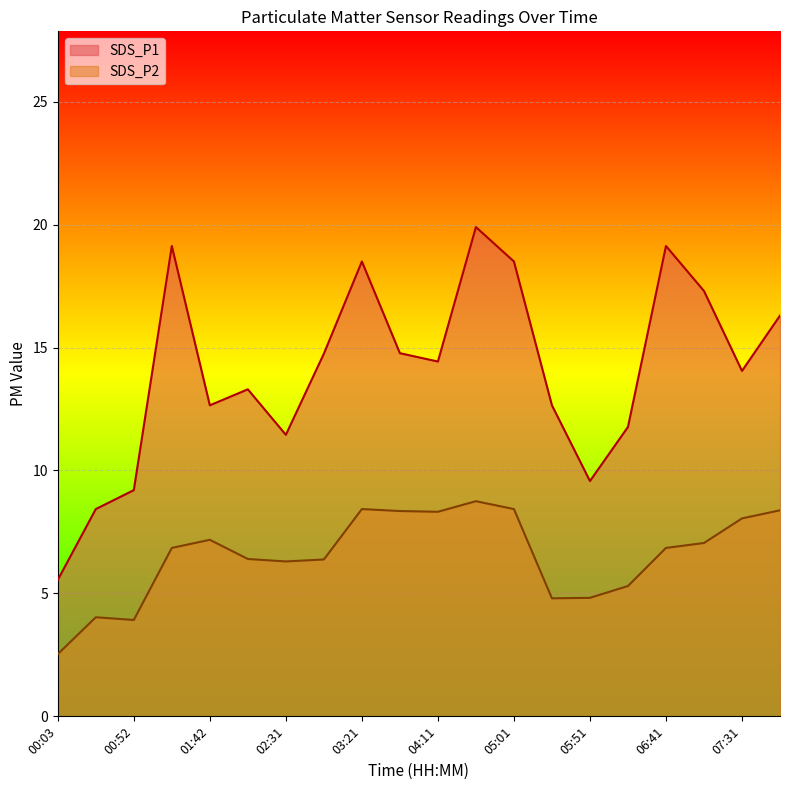

Which category has the lowest value across all series?

00:03